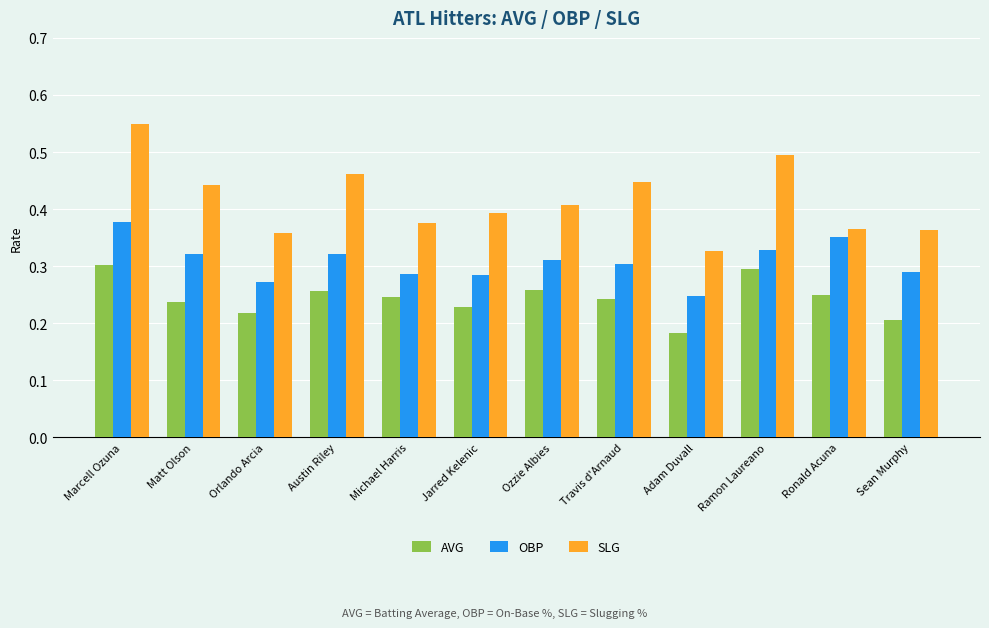

Is it true that OBP equals 0.1 at Matt Olson?

False